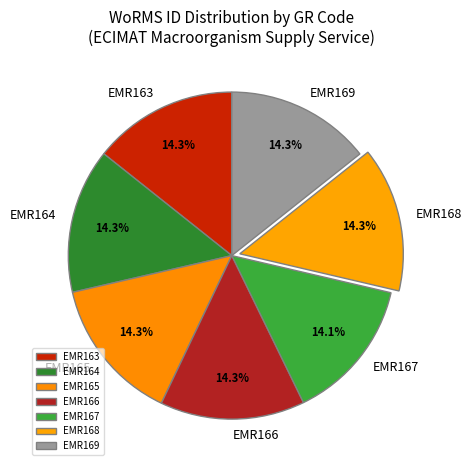

Approximately how many times larger is the value at EMR163 compared to EMR167?

1.0